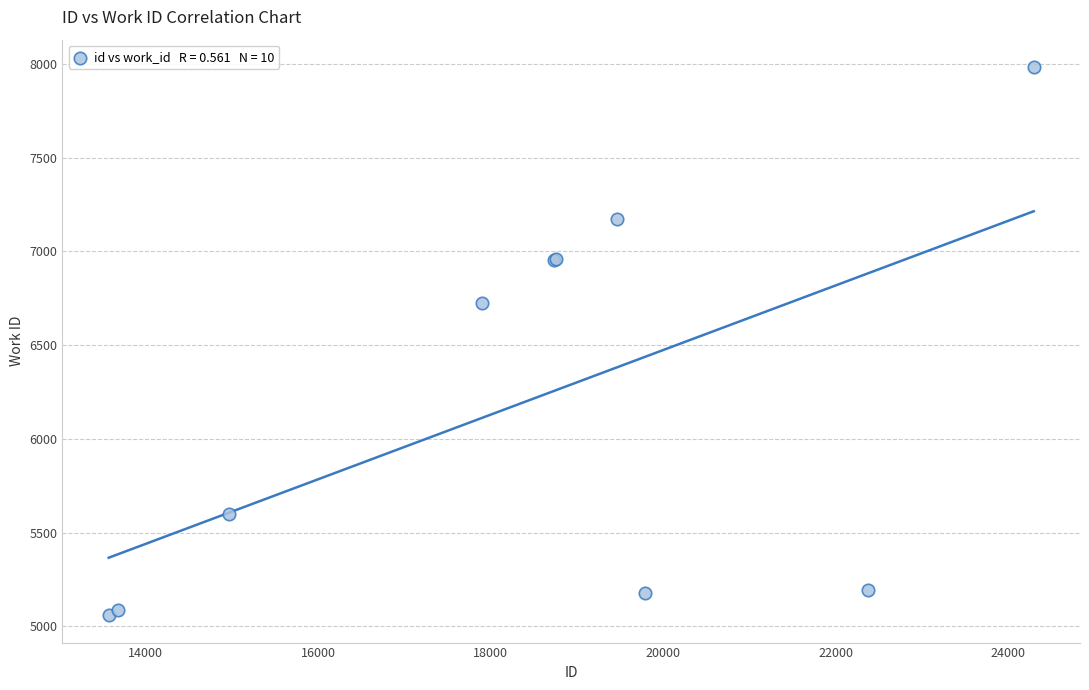

What Y value in the scatter plot is closest to 6521?

6727